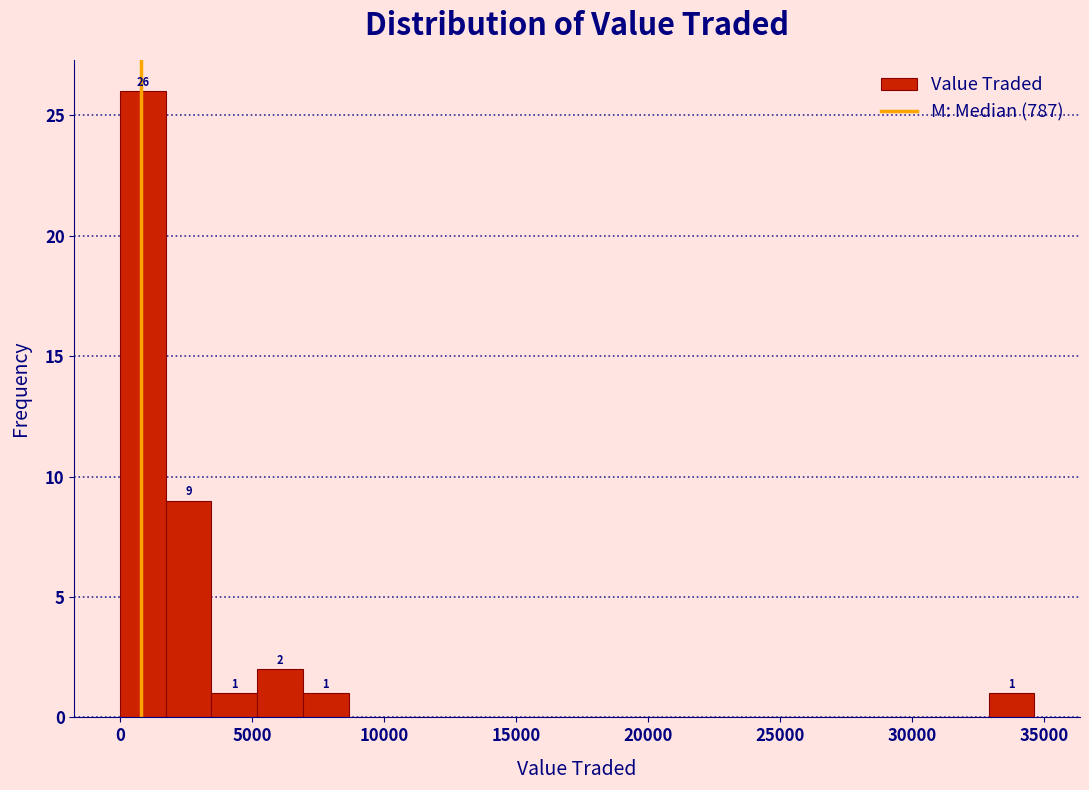

Around what value on the x-axis is the tallest bar? Give the approximate position of its centre, as read against the axis.

1000